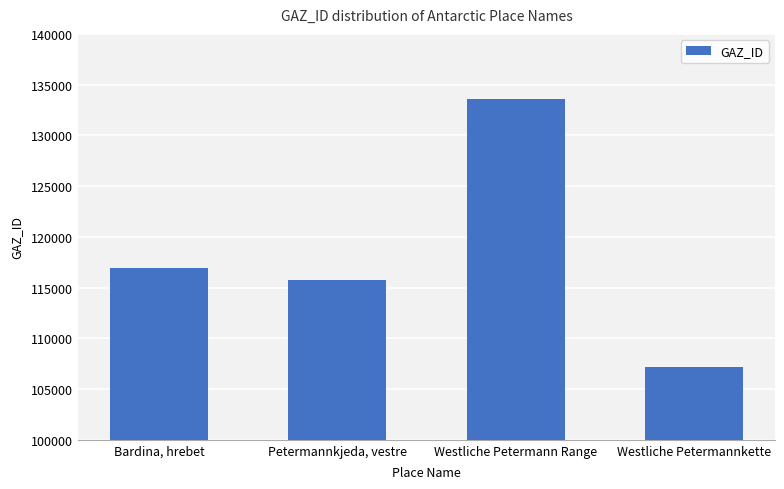

What is the label of the 1st bar from the left?

Bardina, hrebet